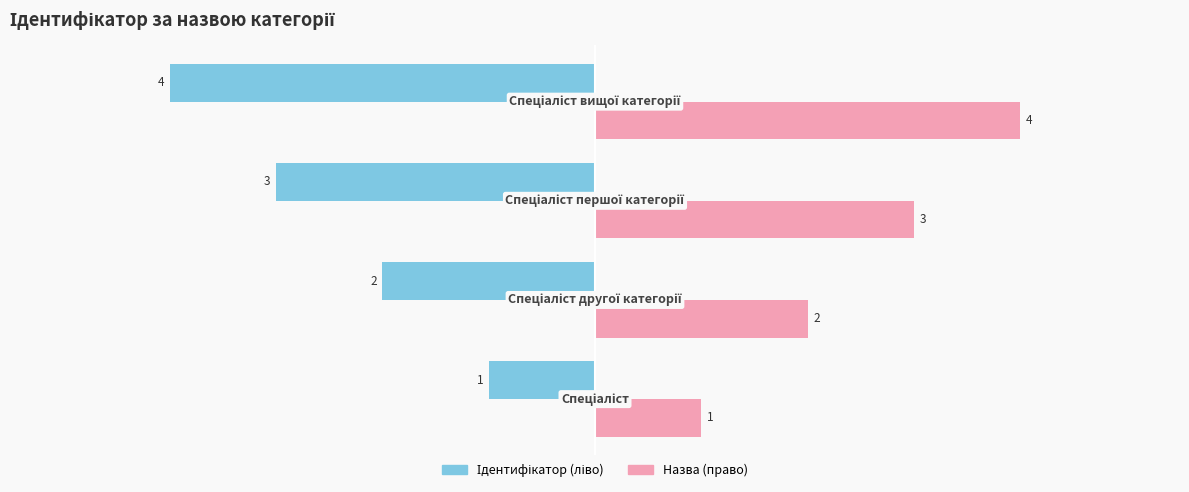

What is the smallest value displayed?

-4